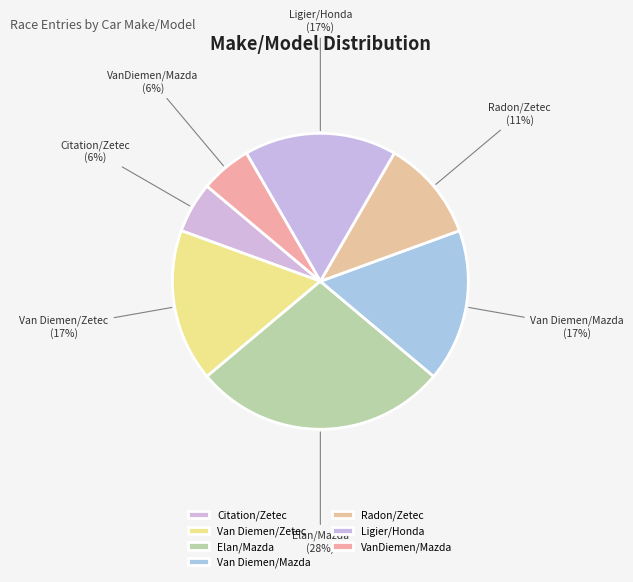

True or false: Van Diemen/Mazda accounts for 5% of the total.

False